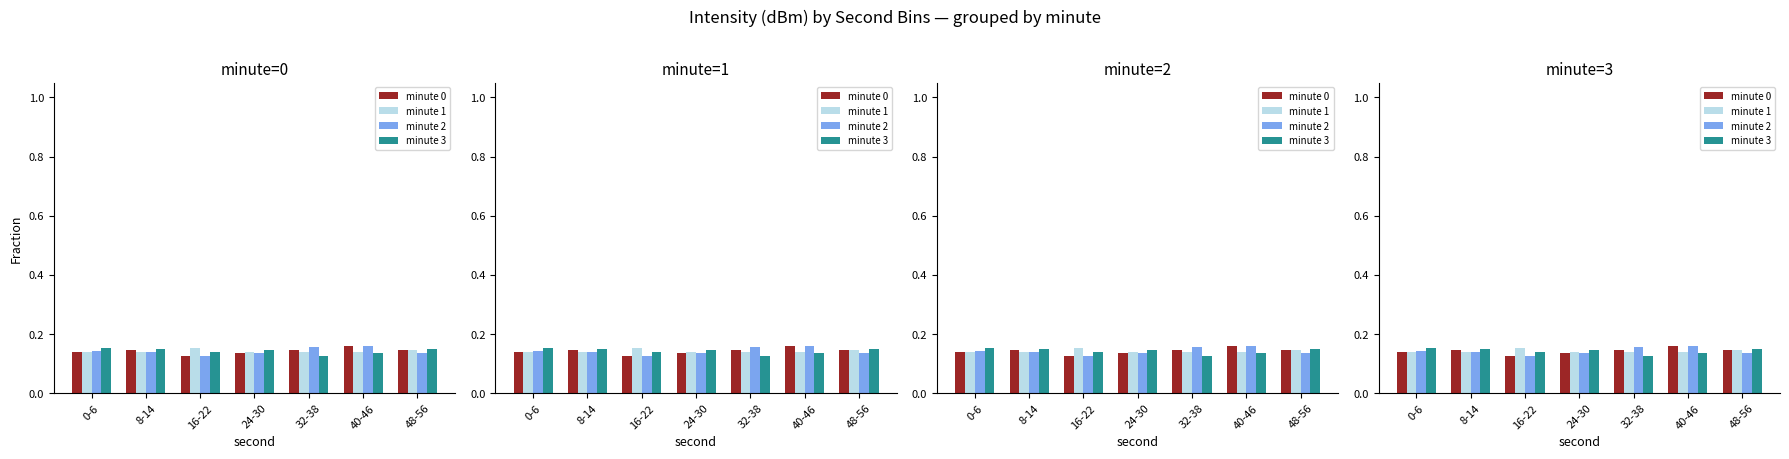

What are all the series names shown in the legend?

minute 0, minute 1, minute 2, minute 3